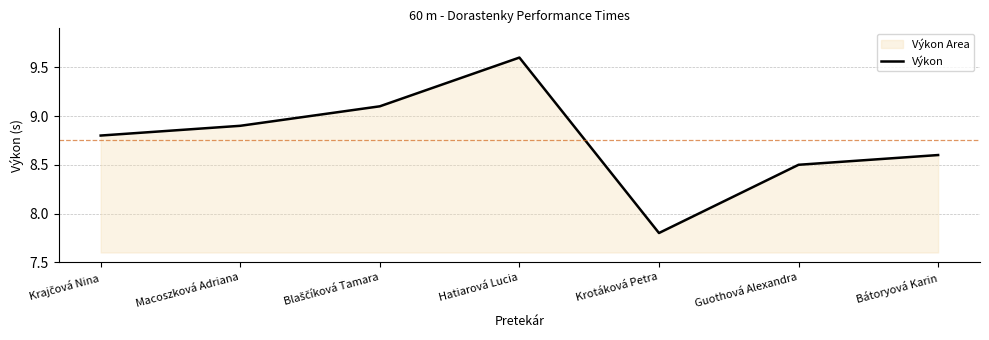

At which category does the chart reach its peak across all series?

Hatiarová Lucia